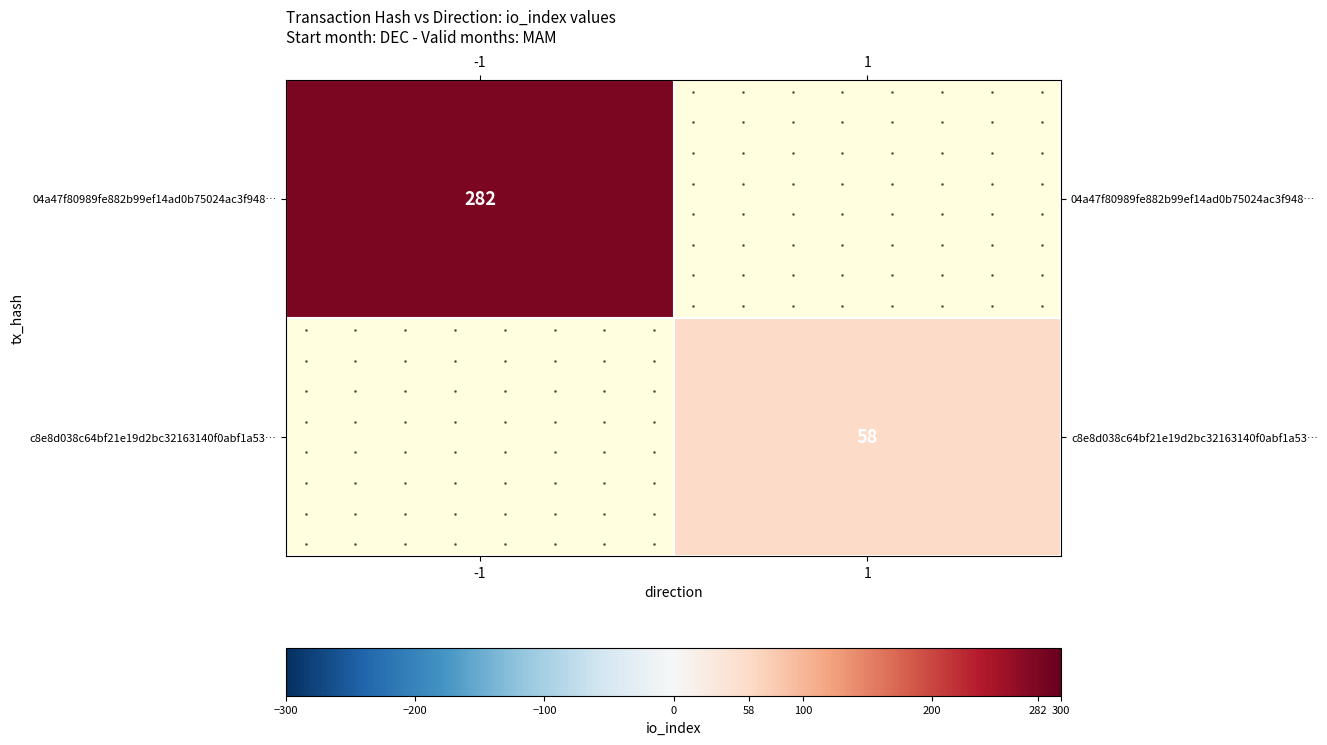

The 04a47f80989fe882b99ef14ad0b75024ac3f948… series shows 282.0 at -1. True or false?

True